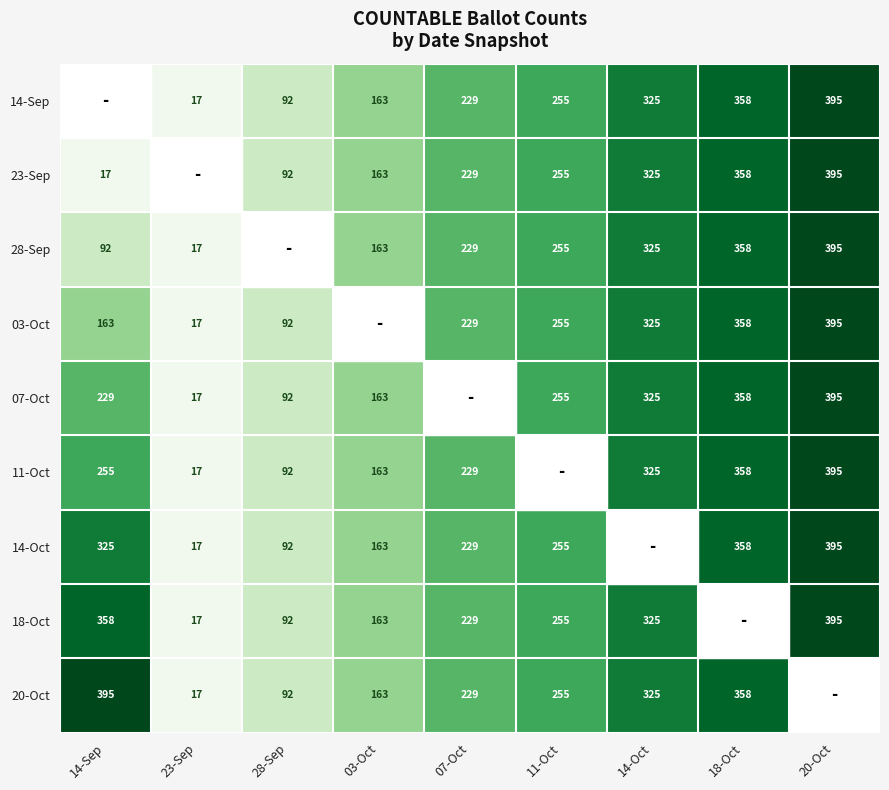

The value of 11-Oct at 23-Sep is 30. True or false?

False